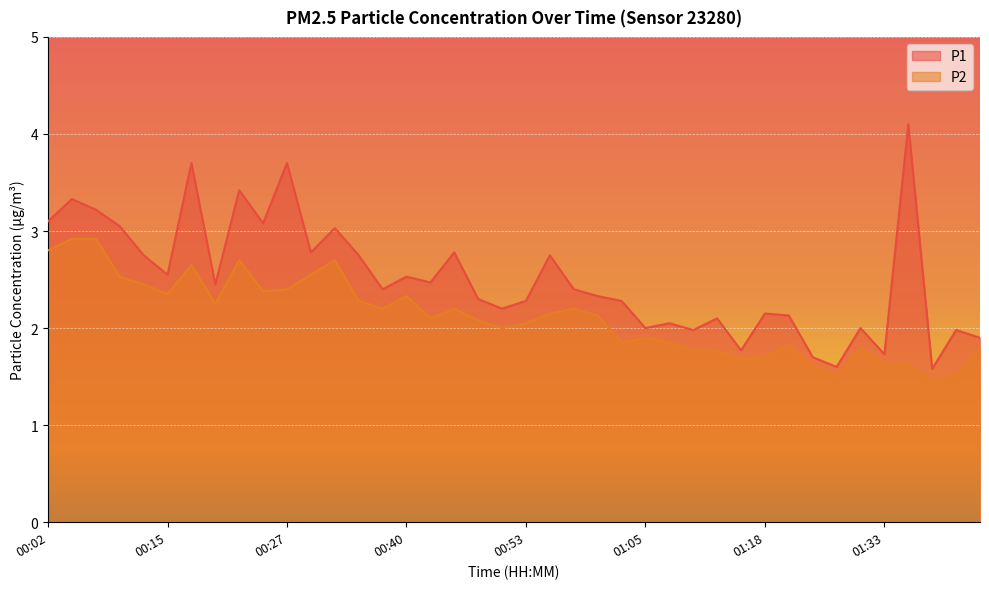

How many values in the P1 series exceed 2?

30